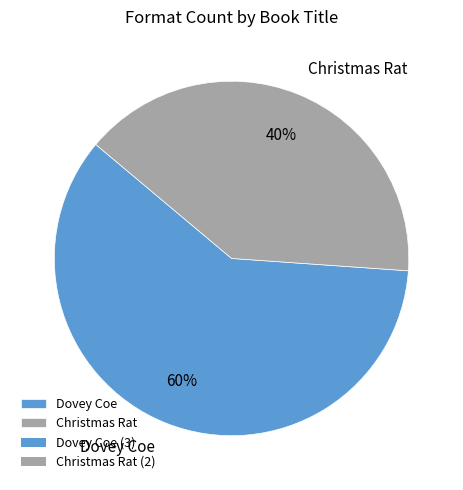

To the nearest percent, what portion does Dovey Coe represent?

60%